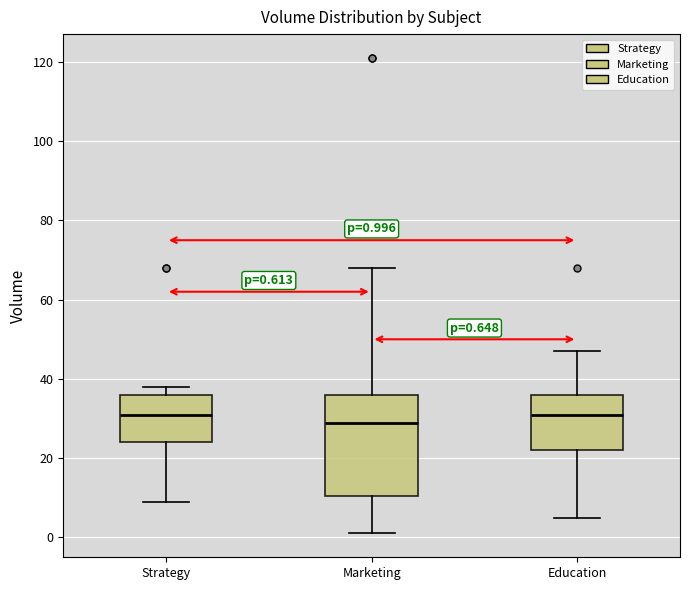

Comparing the boxes themselves (not the whiskers), which one is the tallest?

Marketing